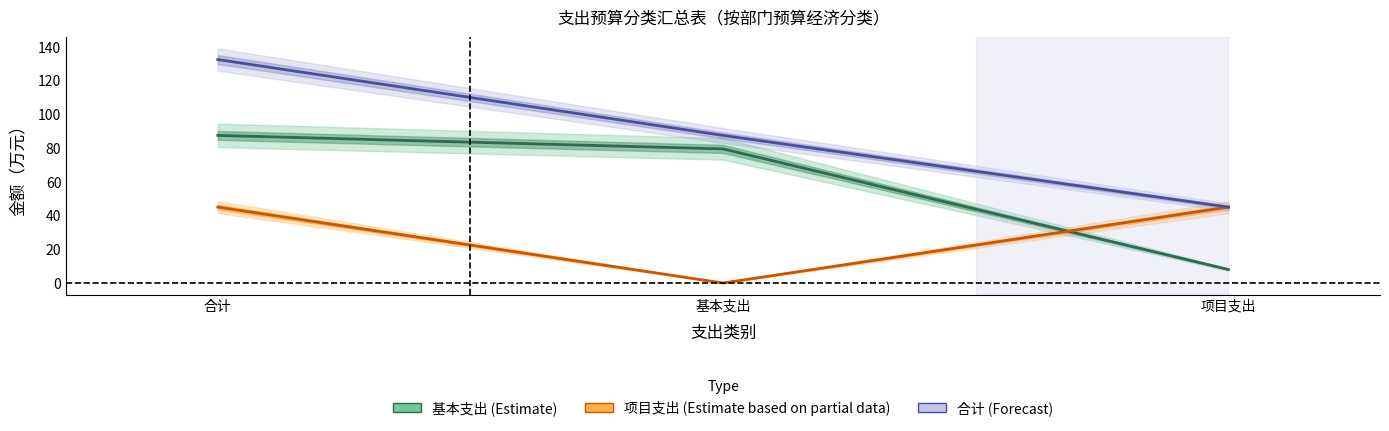

Does the chart have visible grid lines?

No